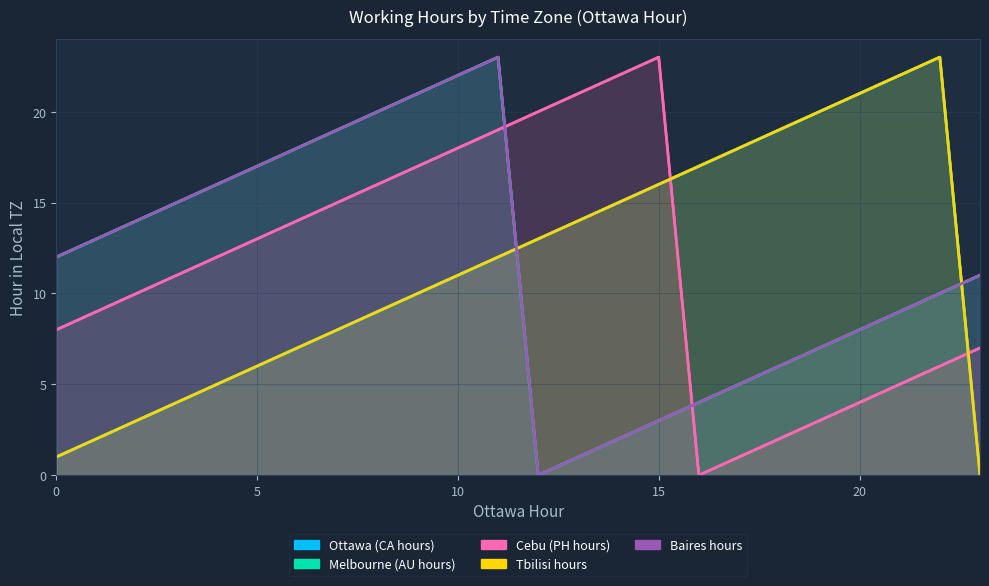

Rank the series by their maximum value, from highest to lowest.

Ottawa (CA hours), Melbourne (AU hours), Cebu (PH hours), Tbilisi hours, Baires hours